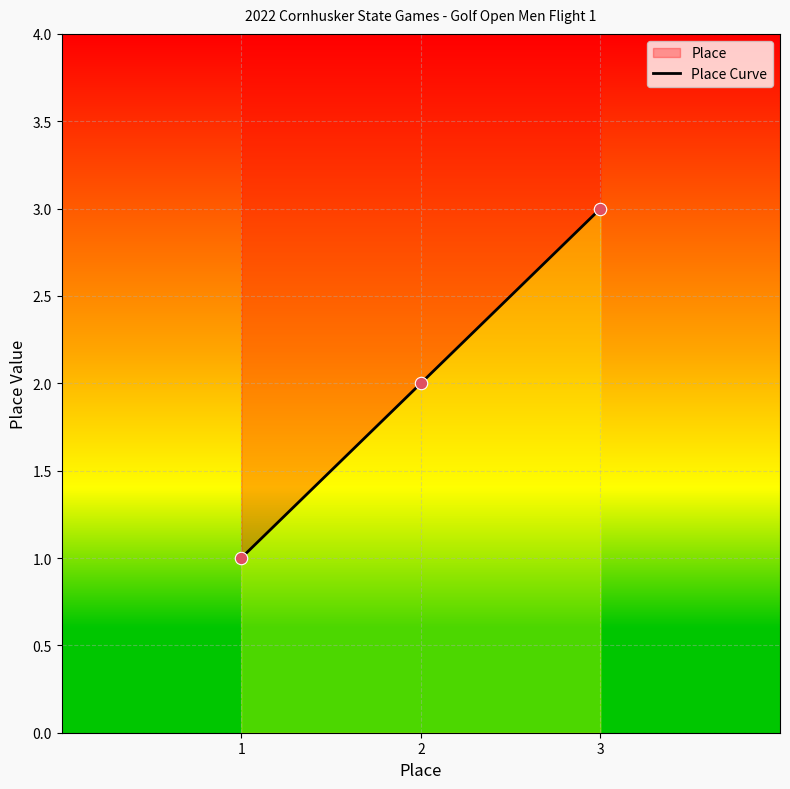

What is the change in value from 1 to 3?

+2